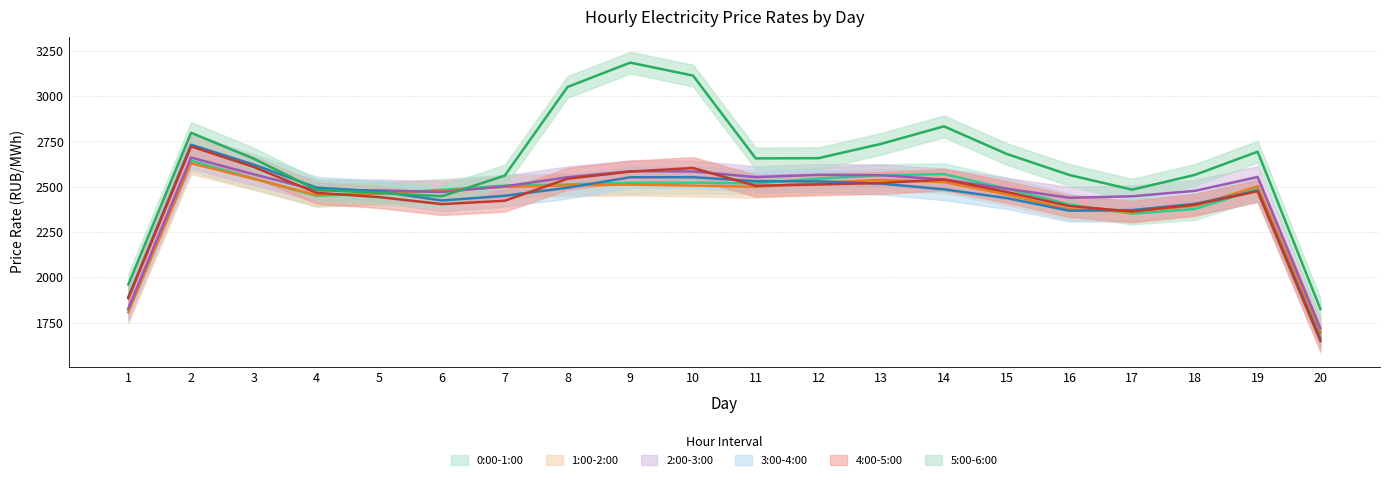

Where is 2:00-3:00 nearest to the value 2576?

13